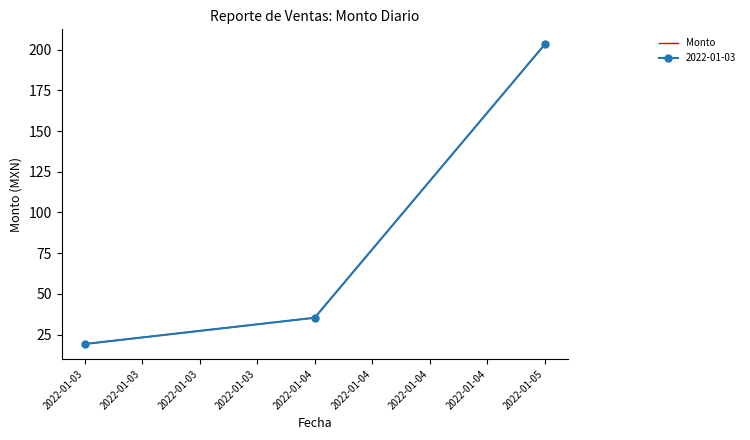

How many lines are shown in the chart?

1